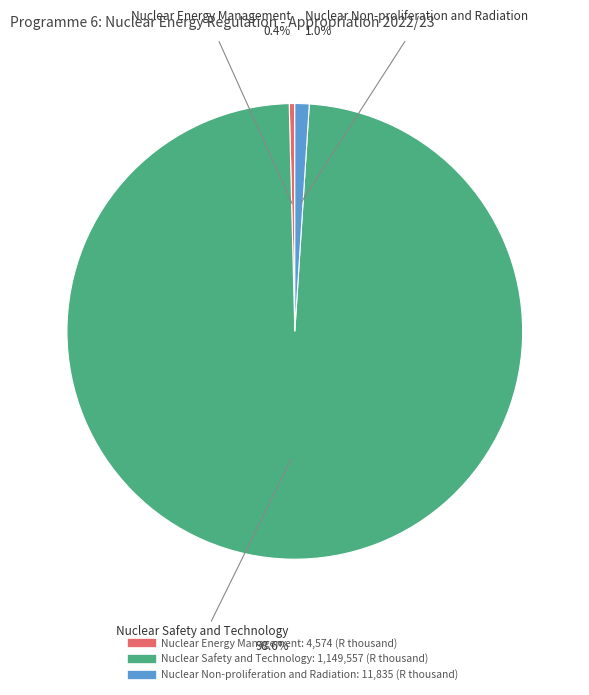

Which slice is the largest?

Nuclear Safety and Technology